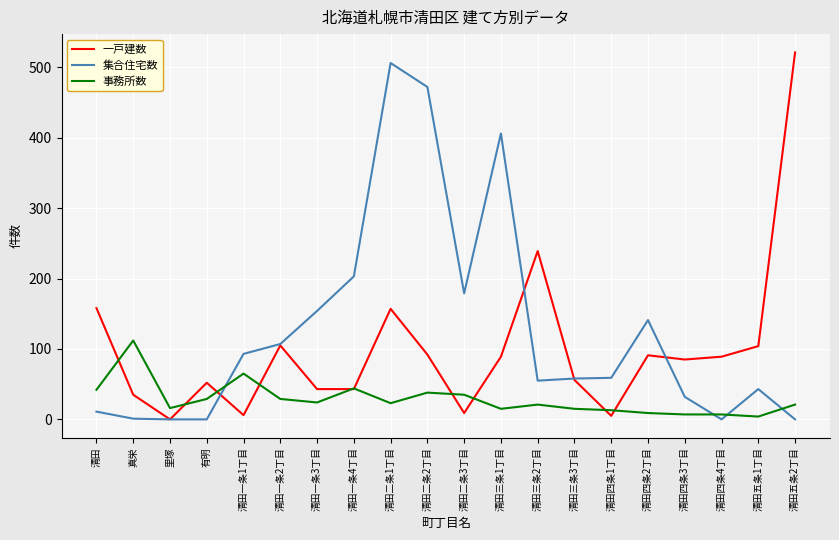

Which series changed the most between 清田一条2丁目 and 清田三条1丁目?

集合住宅数